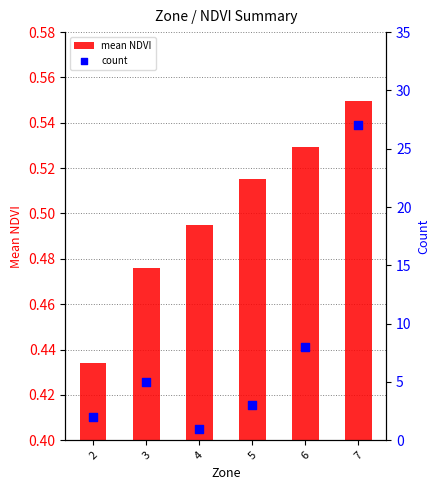

At which category is the sum across all series the highest?

7